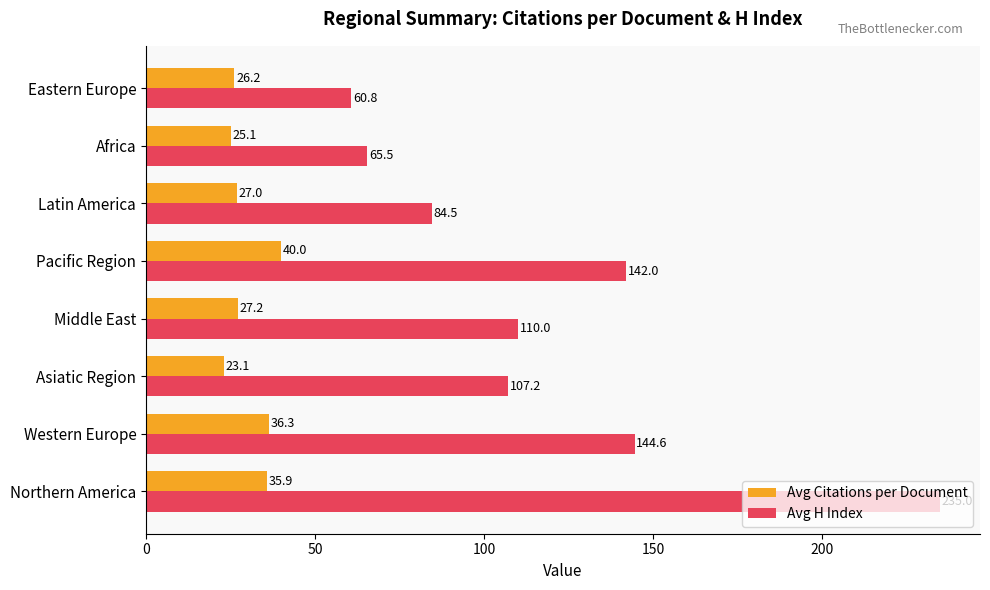

List the series in order of their peak value, highest first.

Avg H Index, Avg Citations per Document